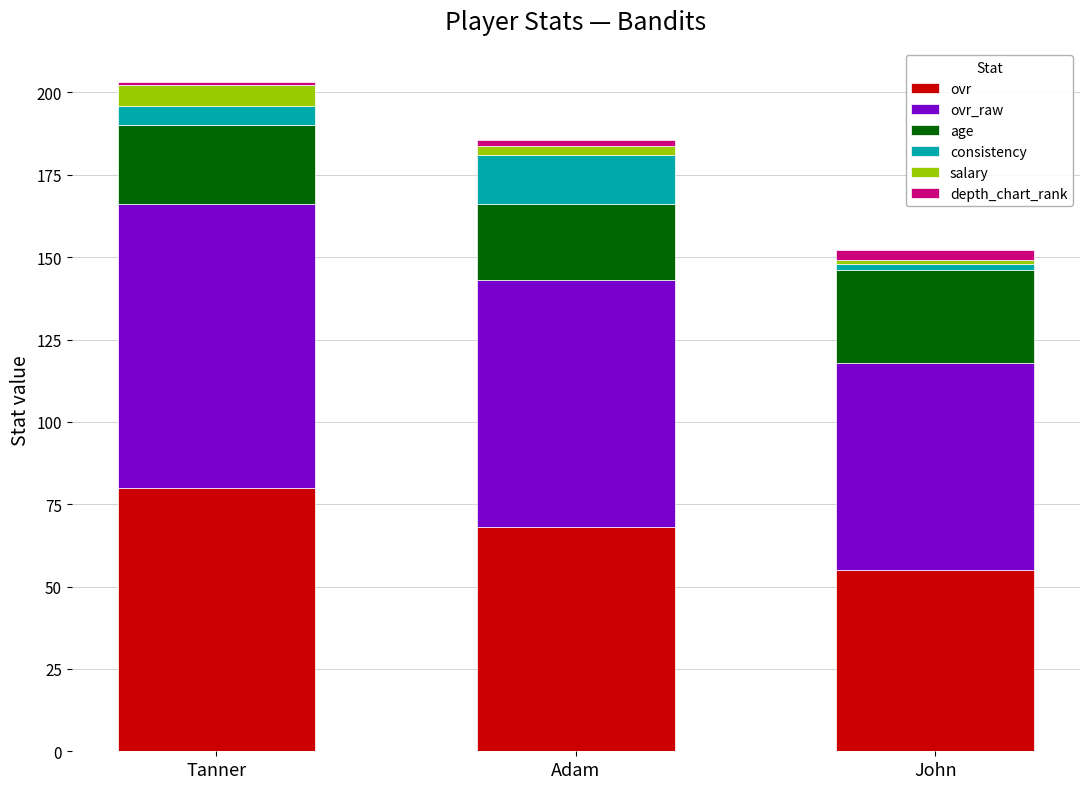

Reading left to right, list the values for the ovr series.

Tanner=80.0	Adam=68.0	John=55.0